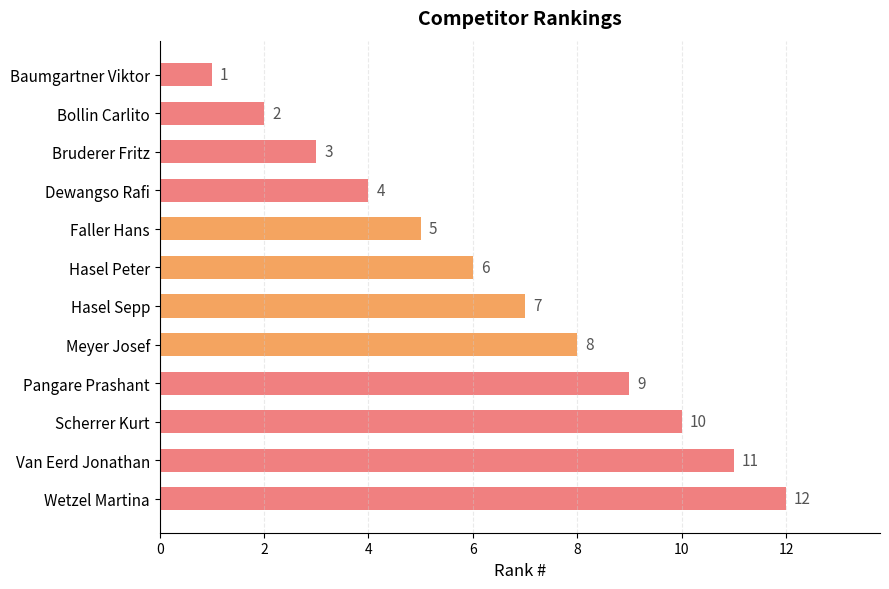

The value at Faller Hans is 5. True or false?

True